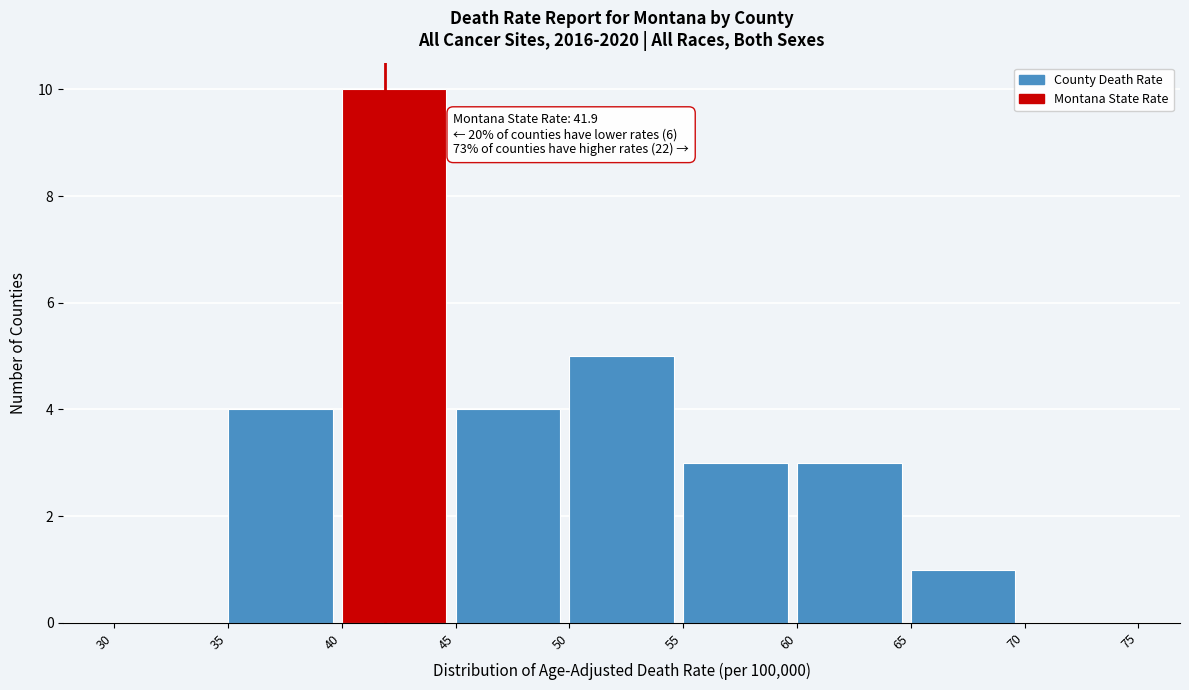

Over which range of the x-axis is the bar tallest?

40 to 45